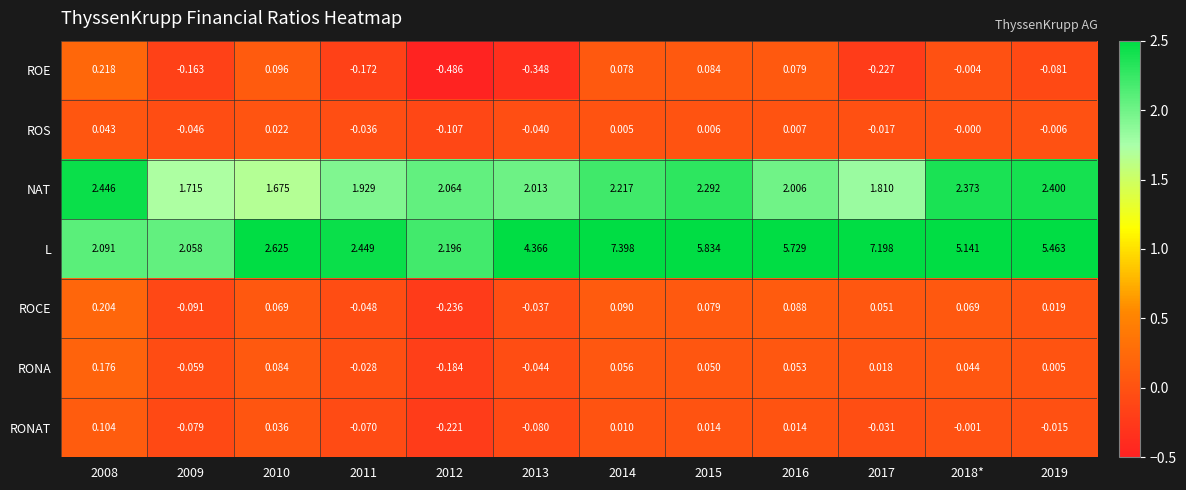

Which series has the largest range (max minus min)?

L